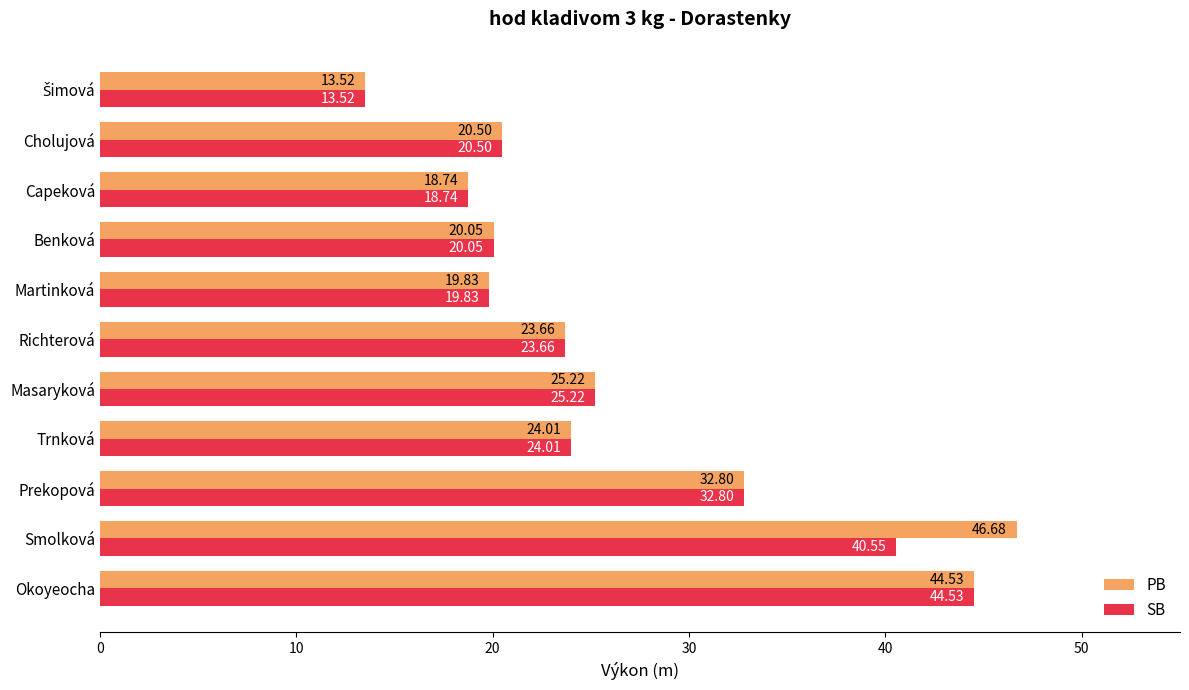

Which series has the widest spread of values?

PB